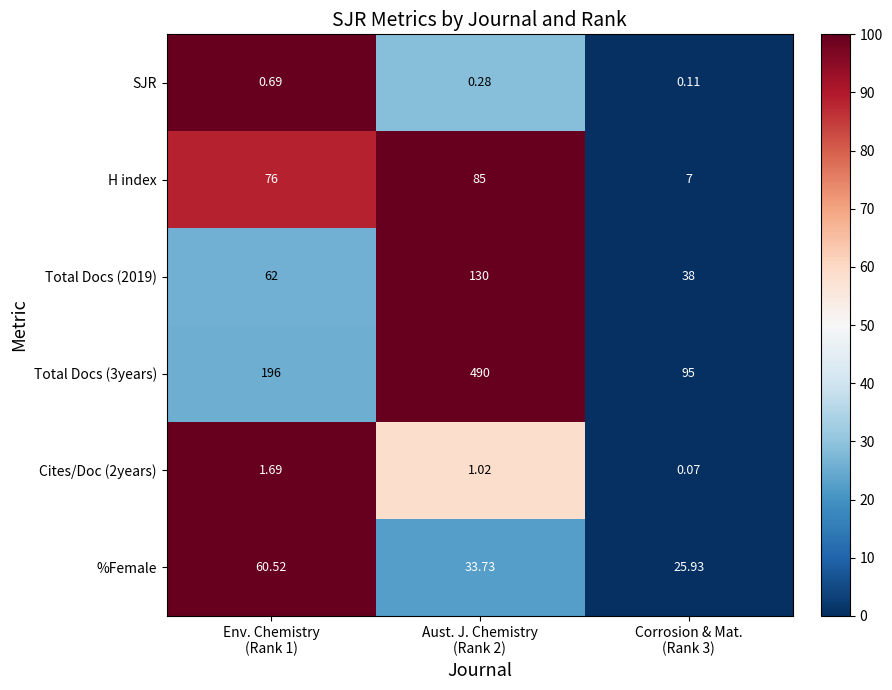

What is the spread (max minus min) of values at Env. Chemistry
(Rank 1)?

195.3